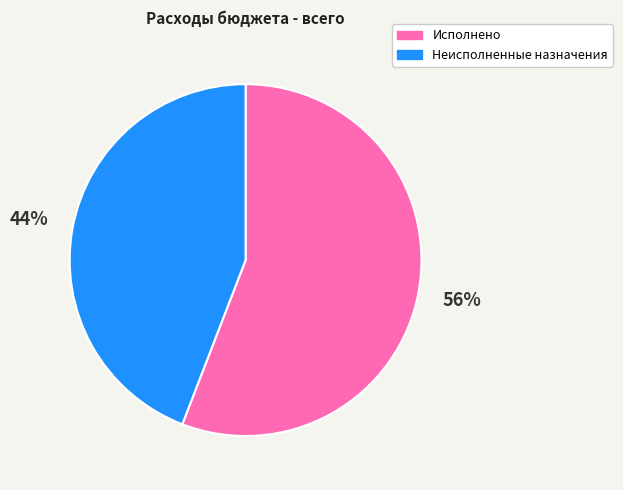

Rank the categories by value from highest to lowest.

Исполнено, Неисполненные назначения